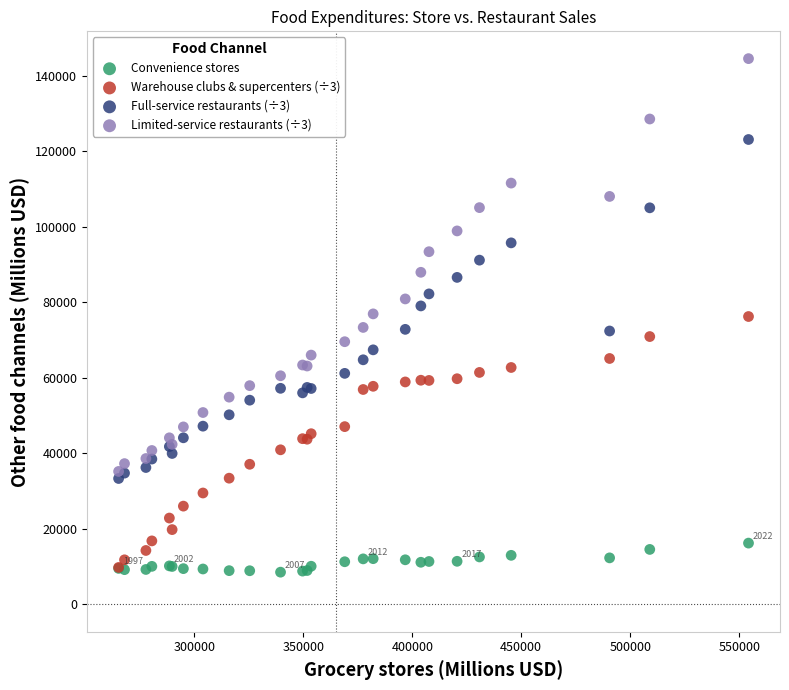

What are all the series names shown in the legend?

Convenience stores, Warehouse clubs & supercenters (÷3), Full-service restaurants (÷3), Limited-service restaurants (÷3)